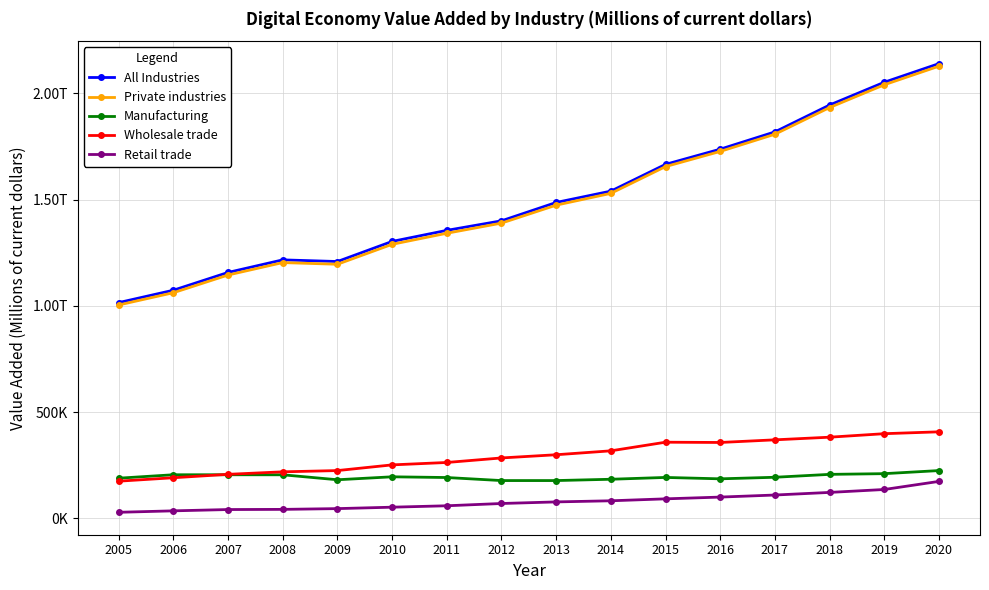

What are all the series names shown in the legend?

All Industries, Private industries, Manufacturing, Wholesale trade, Retail trade